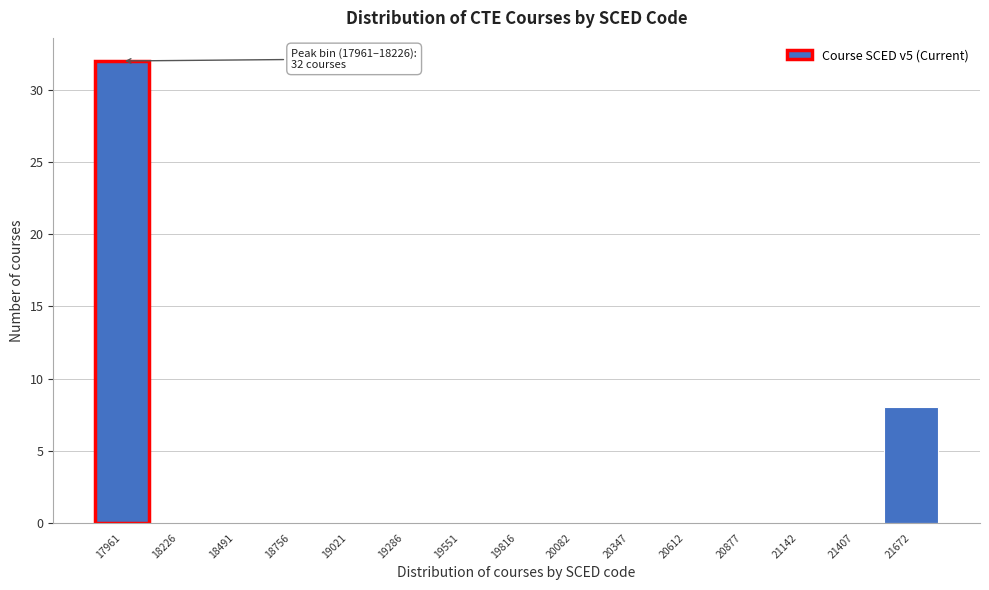

Reading left to right, list all the values displayed in this chart.

17961=32	18226=0	18491=0	18756=0	19021=0	19286=0	19551=0	19816=0	20082=0	20347=0	20612=0	20877=0	21142=0	21407=0	21672=8